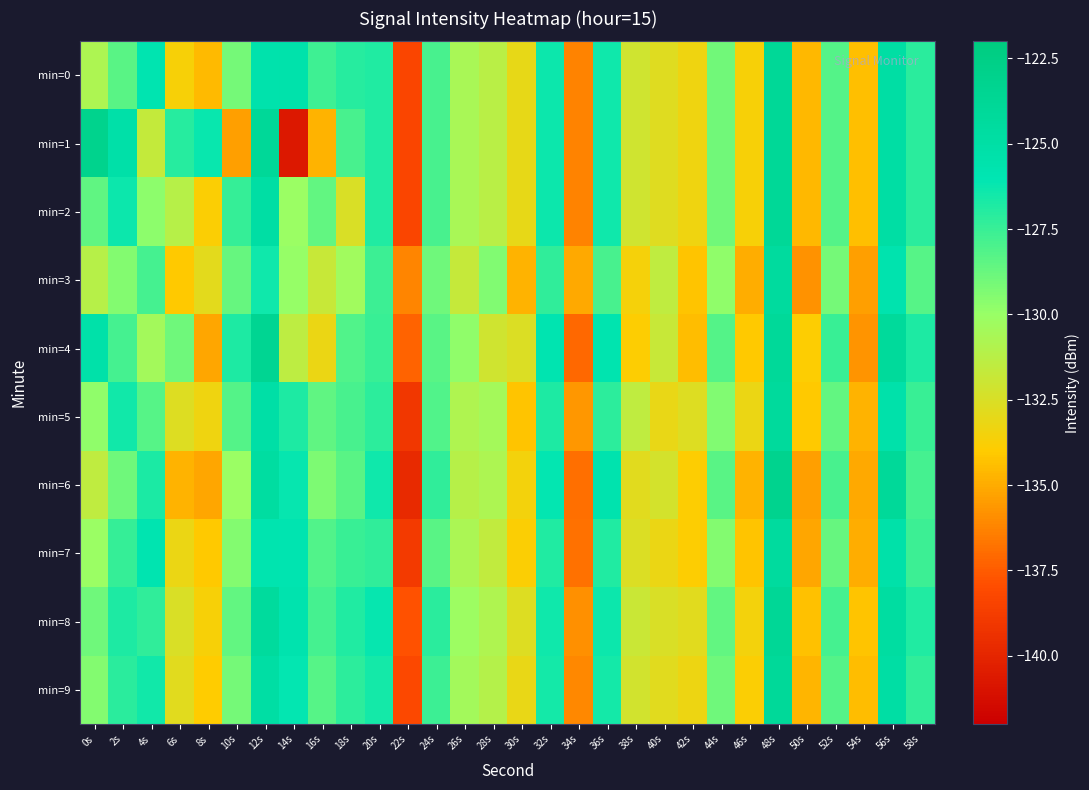

Which has a higher value, 24s or 6s?

24s